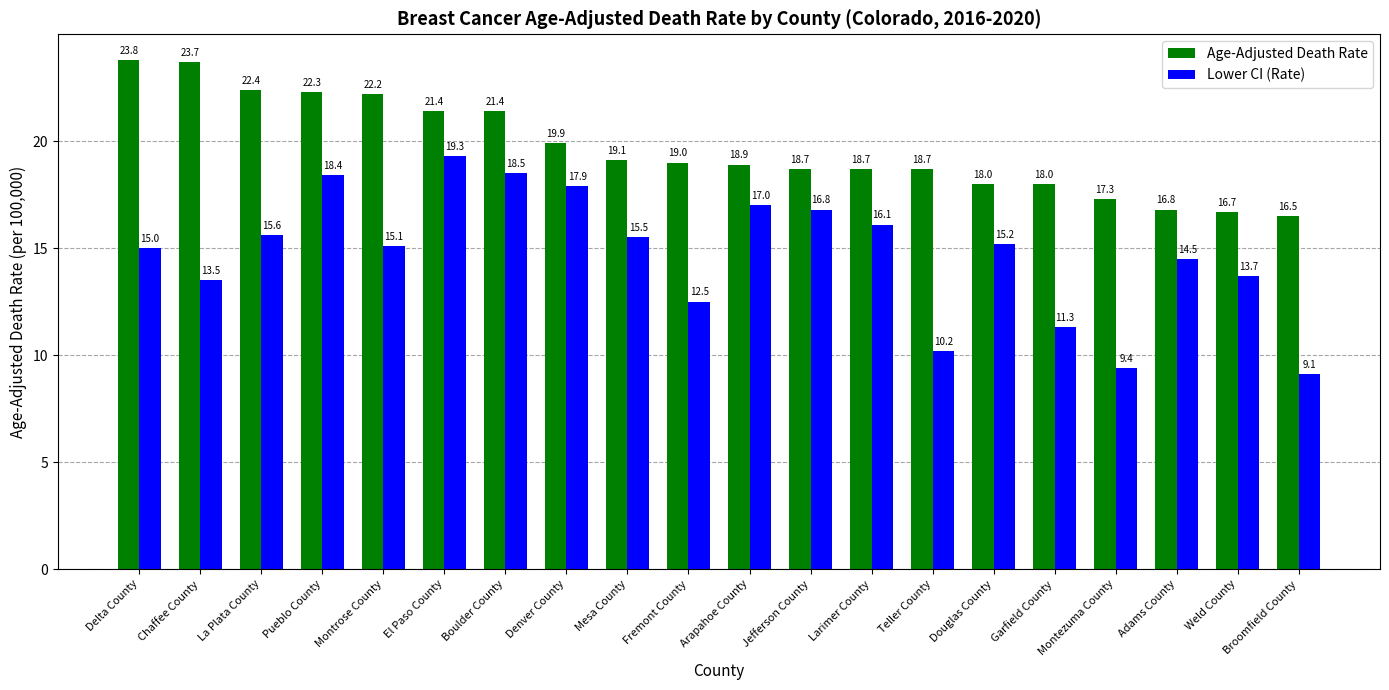

How many categories are shown in the chart?

20